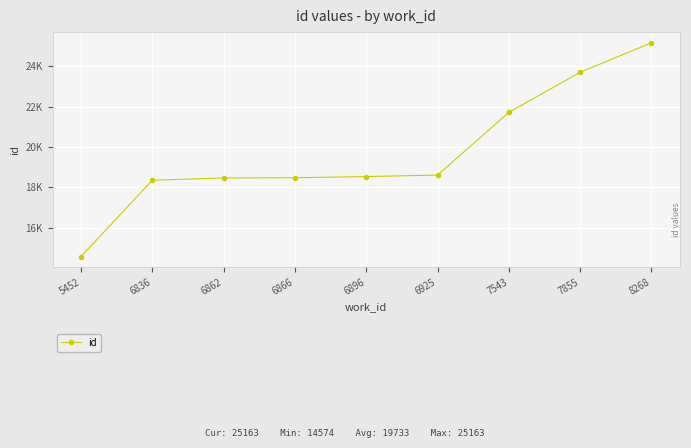

Reading left to right, extract all data points from this chart.

14574	18354	18466	18476	18535	18608	21718	23703	25163